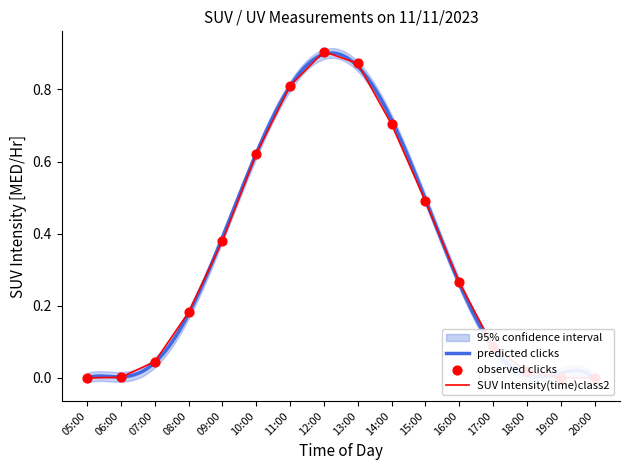

Which series has the largest total across all categories?

suv_intensity